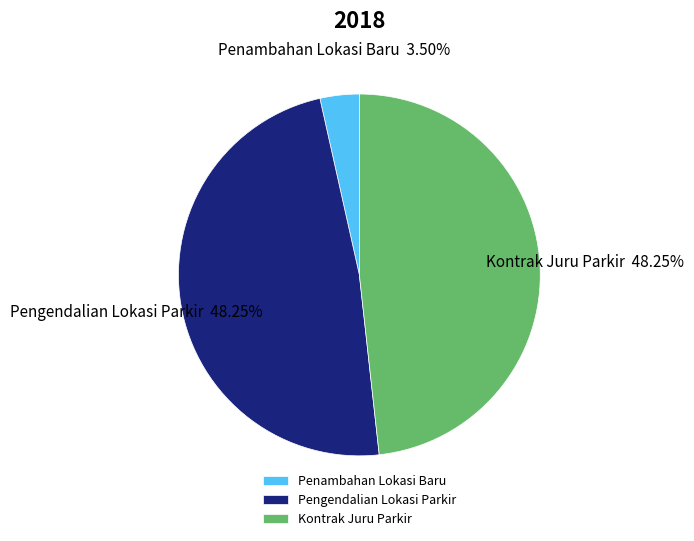

How many segments does this pie chart have?

3